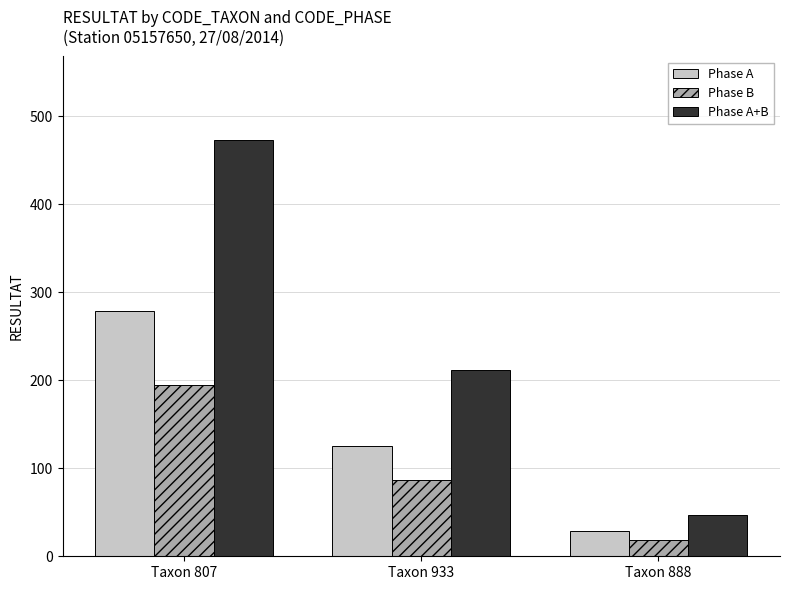

What is the greatest value displayed?

473